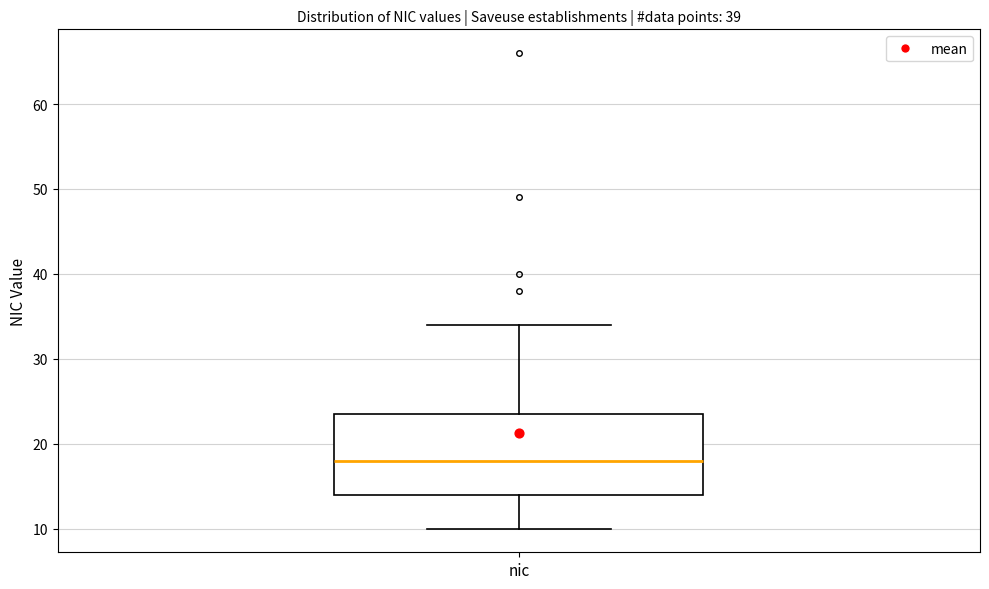

Transcribe this box plot: give where the median line is, the range the box spans, and where the two whiskers end, as read against the y-axis. The values are not printed on the chart, so give them approximately, as read against the axis.

median 18, box 14 to 24, whiskers 10 to 34